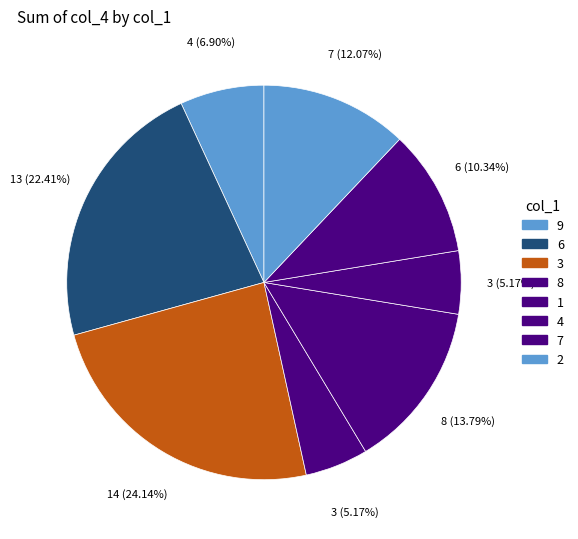

To the nearest percent, what is the combined percentage of 3 and 8?

29%